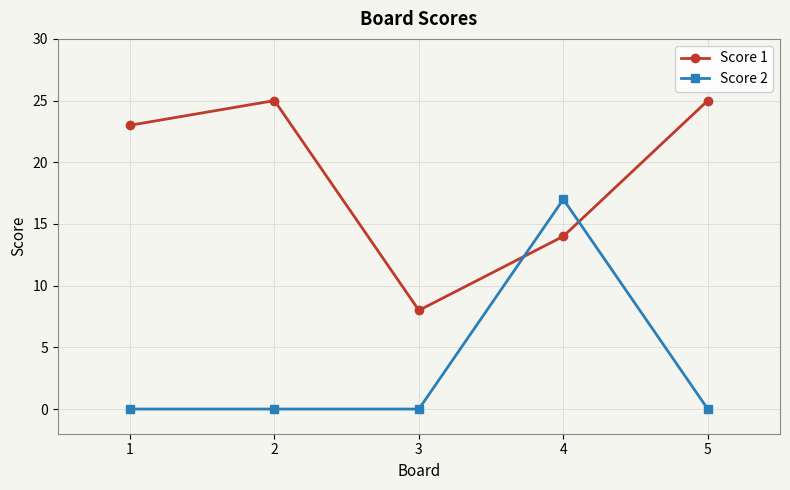

What is the sum of all Score 2 values?

17